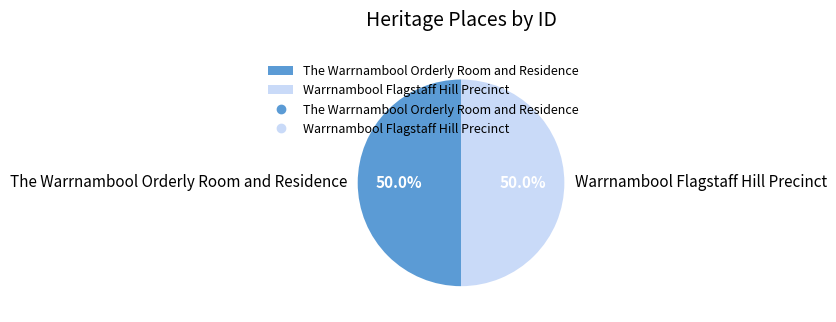

What percentage is the Warrnambool Flagstaff Hill Precinct slice, to the nearest percent?

50%